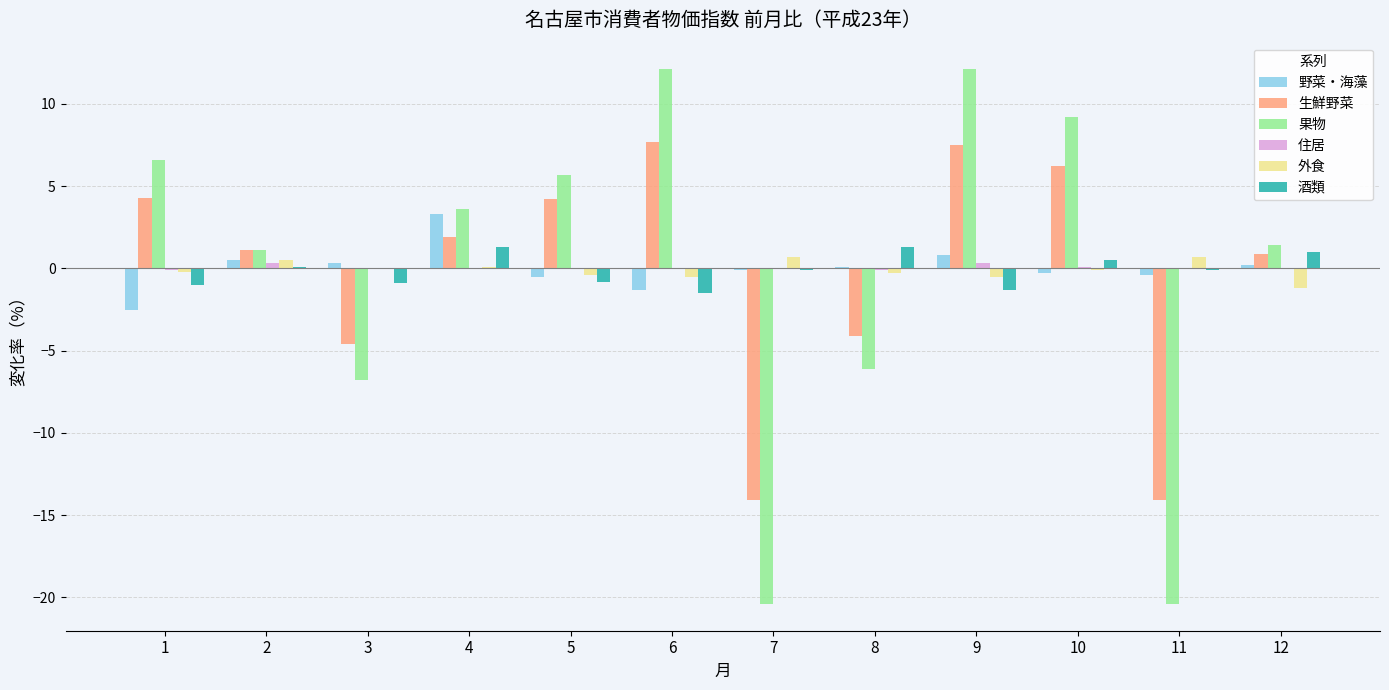

Between 1 and 3, which series saw the biggest shift?

果物